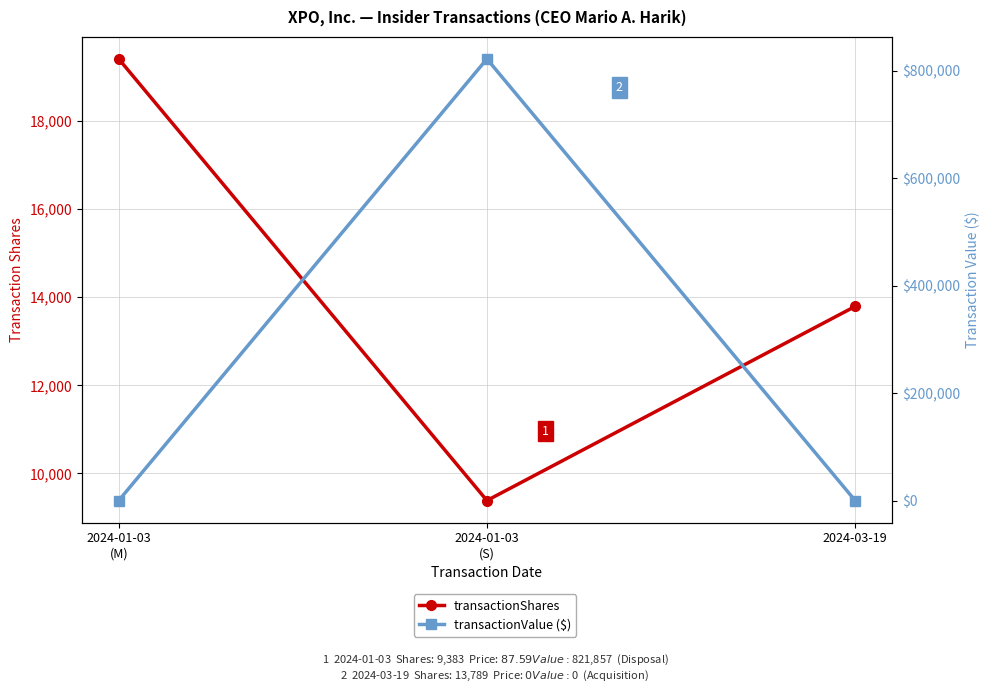

What position from the left is 2024-01-03
(M)?

1